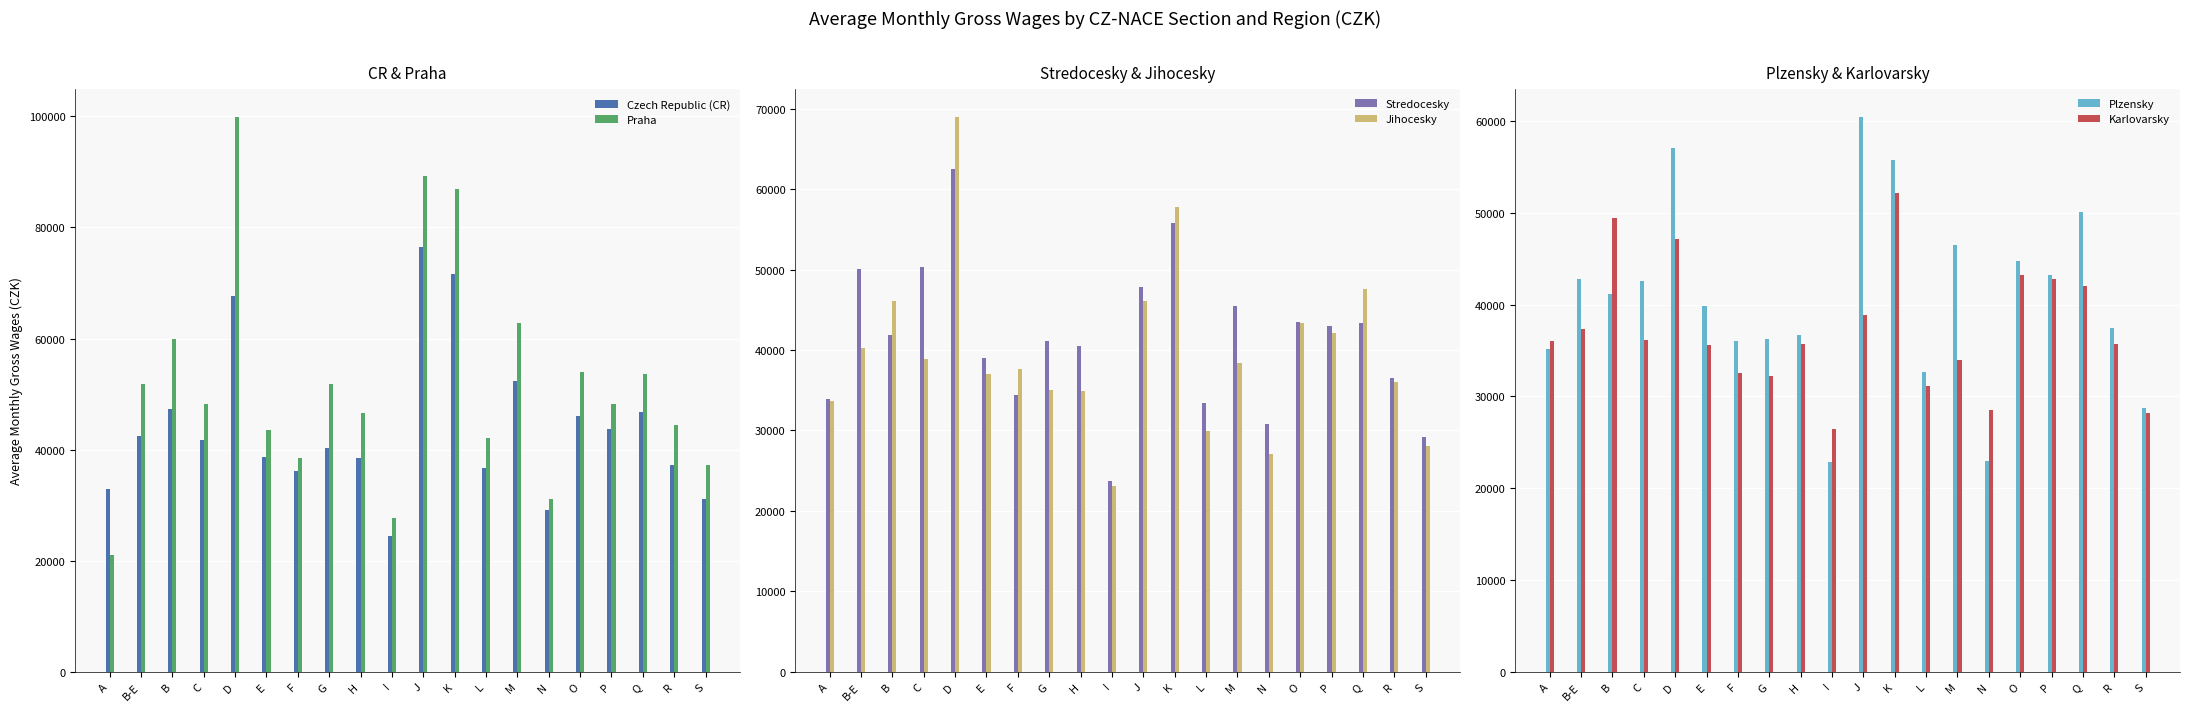

Which label corresponds to the largest value in the chart?

D